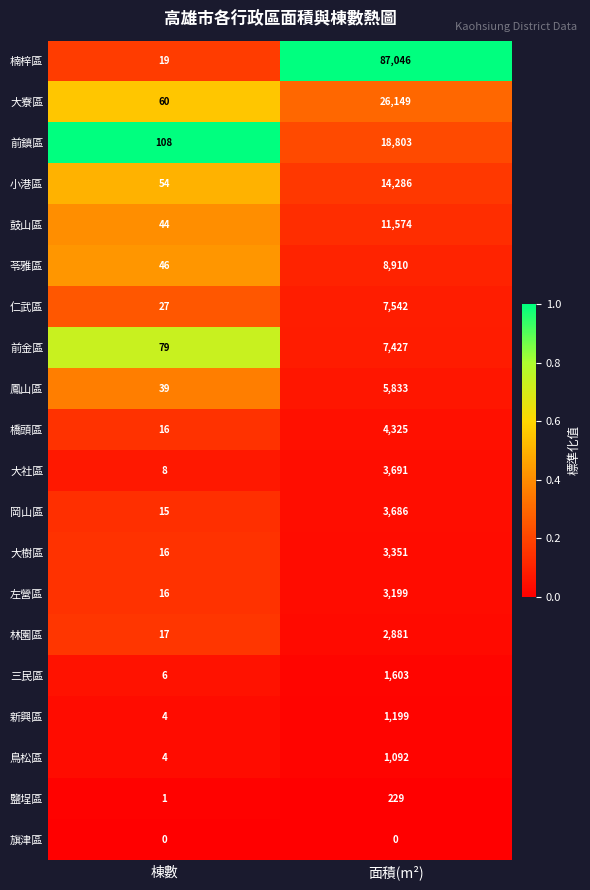

What is the average value of the 新興區 series?

602